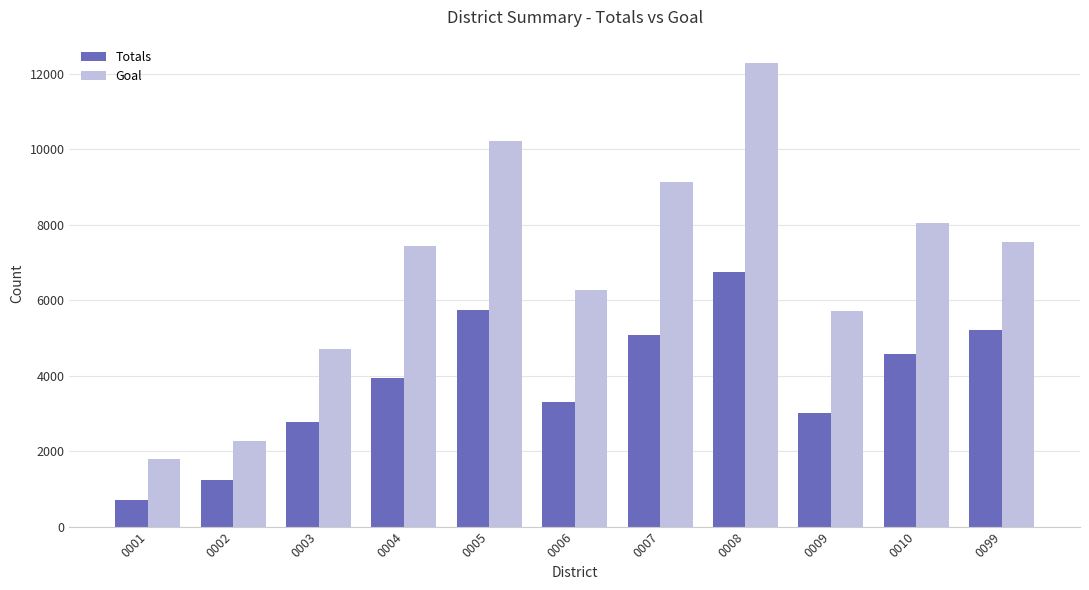

Which series has the largest range (max minus min)?

Goal